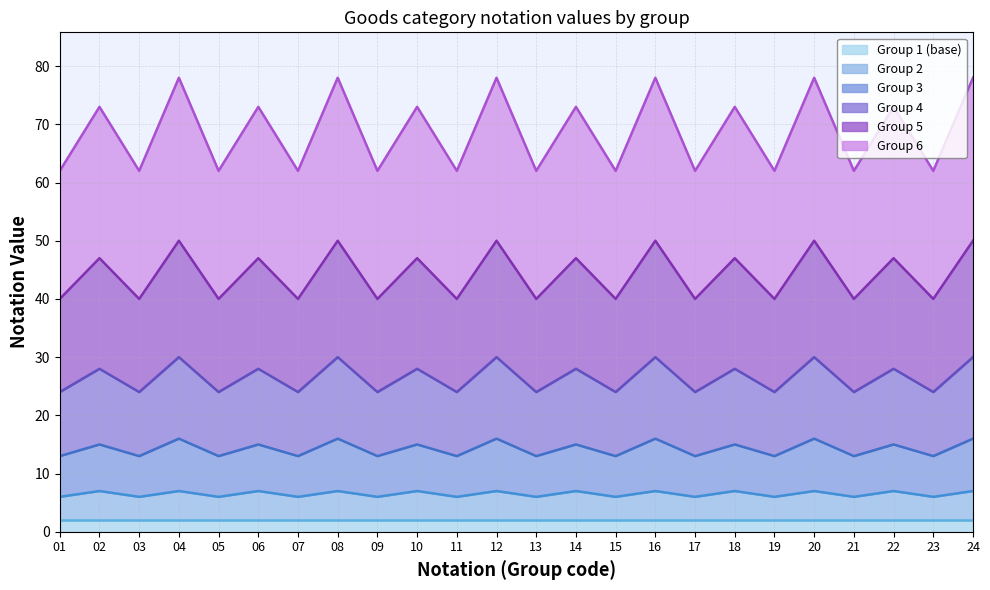

What is the value of the Group 3 point at the 22nd from the left?

15